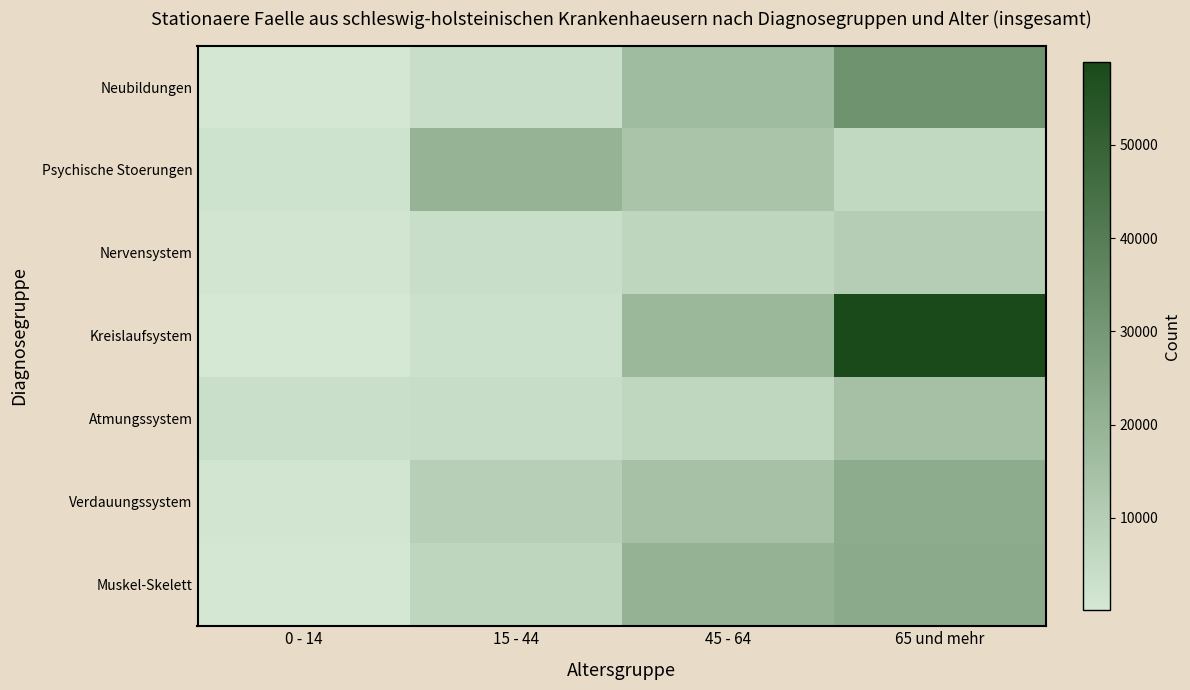

Between 45 - 64 and 65 und mehr, which series saw the biggest shift?

Kreislaufsystem